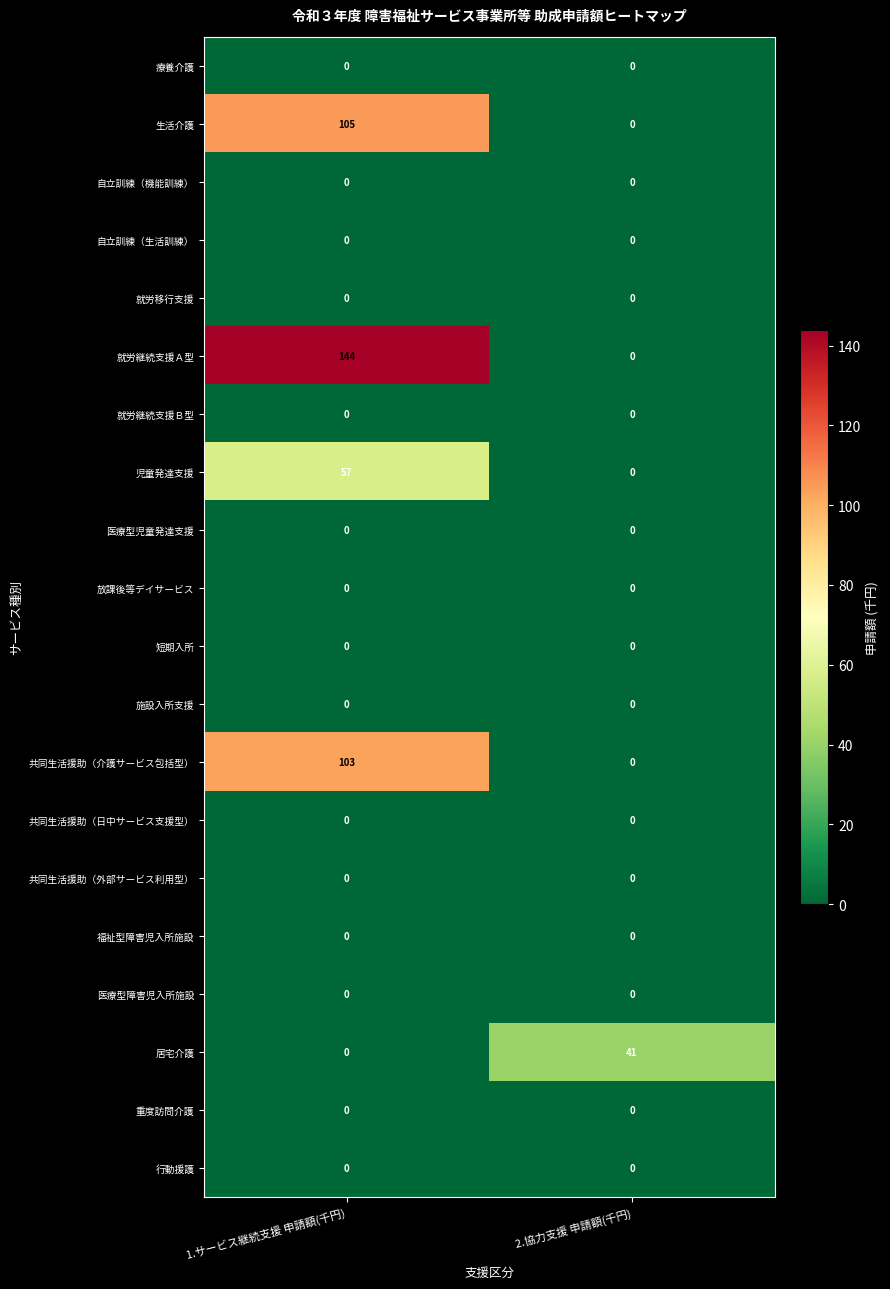

Which series has the largest range (max minus min)?

就労継続支援Ａ型